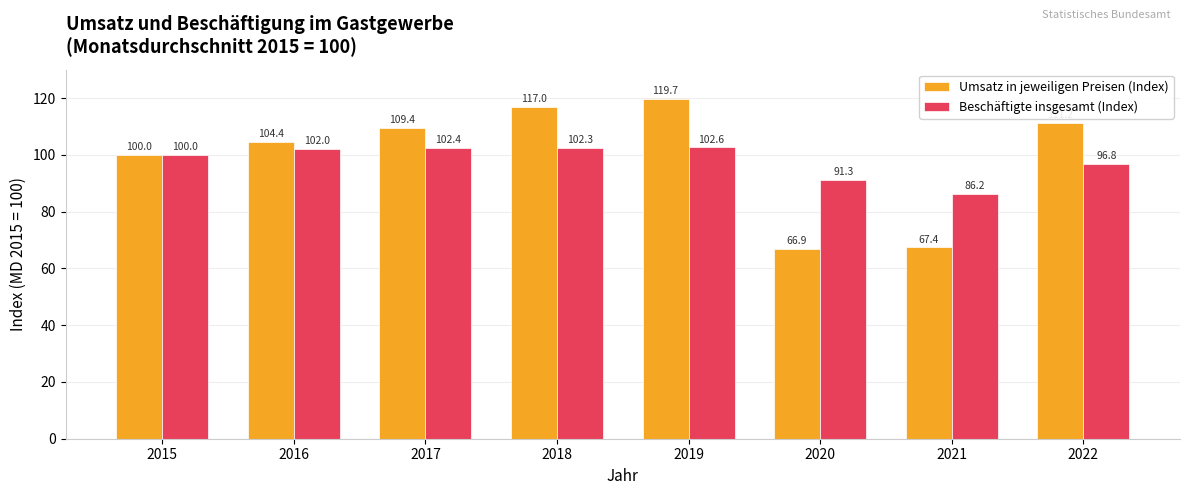

The Beschäftigte insgesamt (Index) series shows 144.3 at 2016. True or false?

False